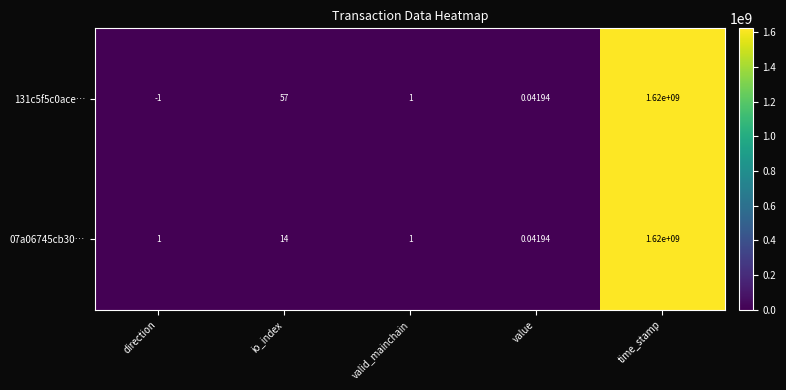

At which label is 07a06745cb30… closest to 810000000?

io_index